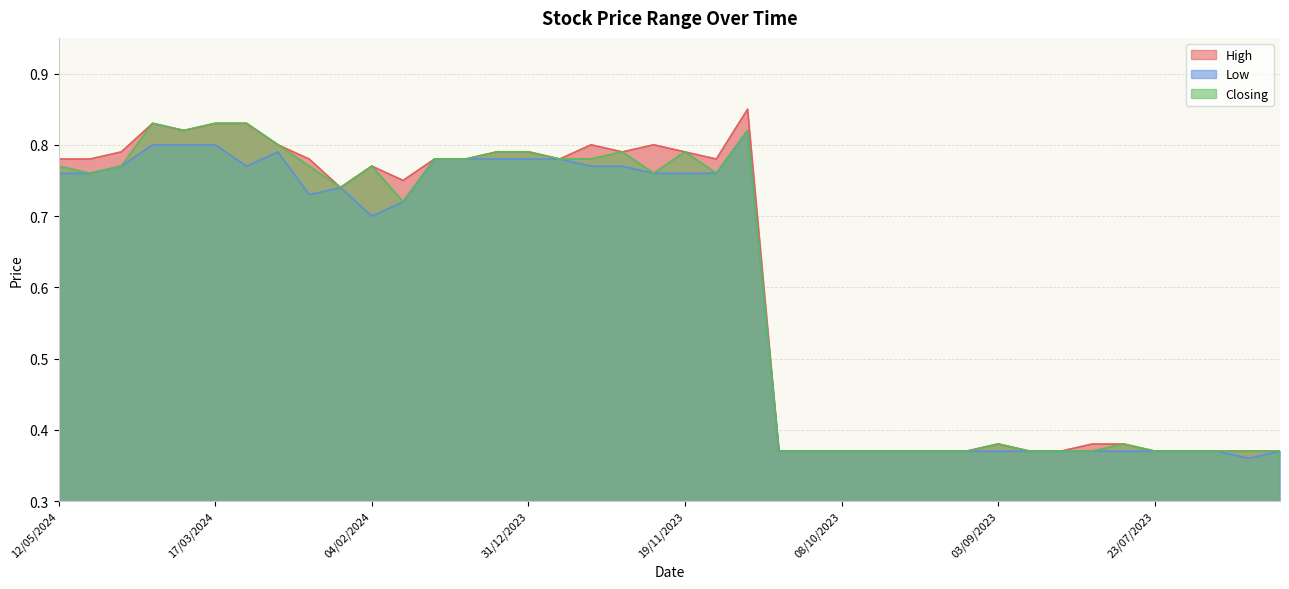

In Low, how many points are higher than both neighbors (excluding endpoints)?

3